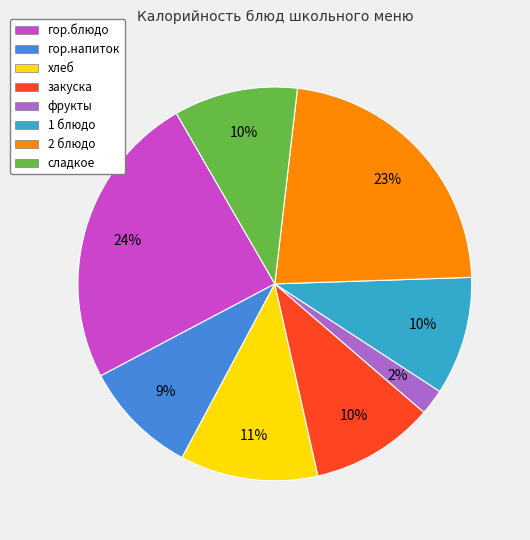

Count the number of slices in the pie.

8